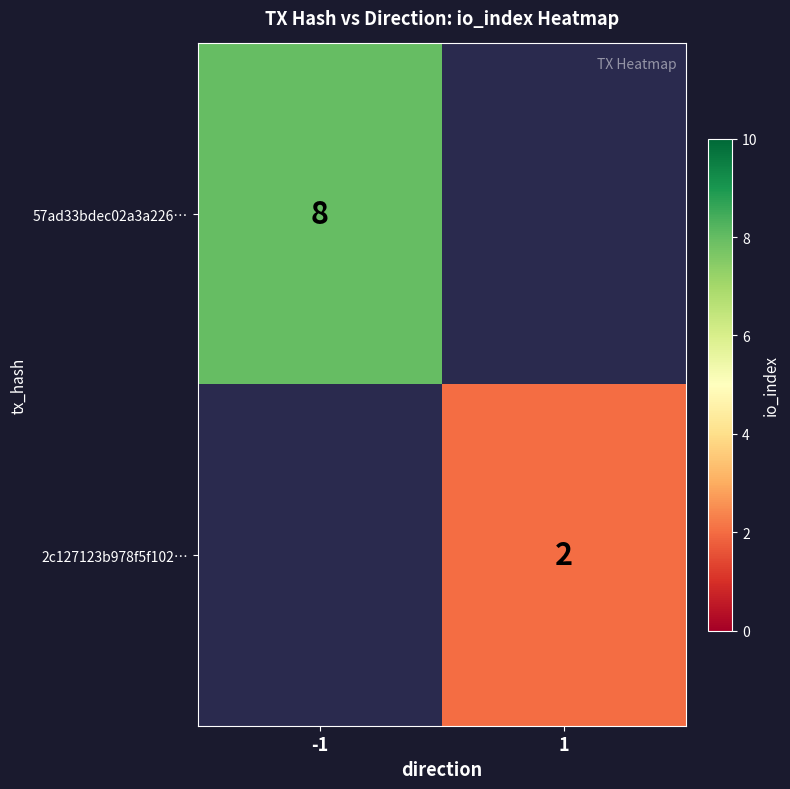

Is it true that 57ad33bdec02a3a226… equals 8 at -1?

True